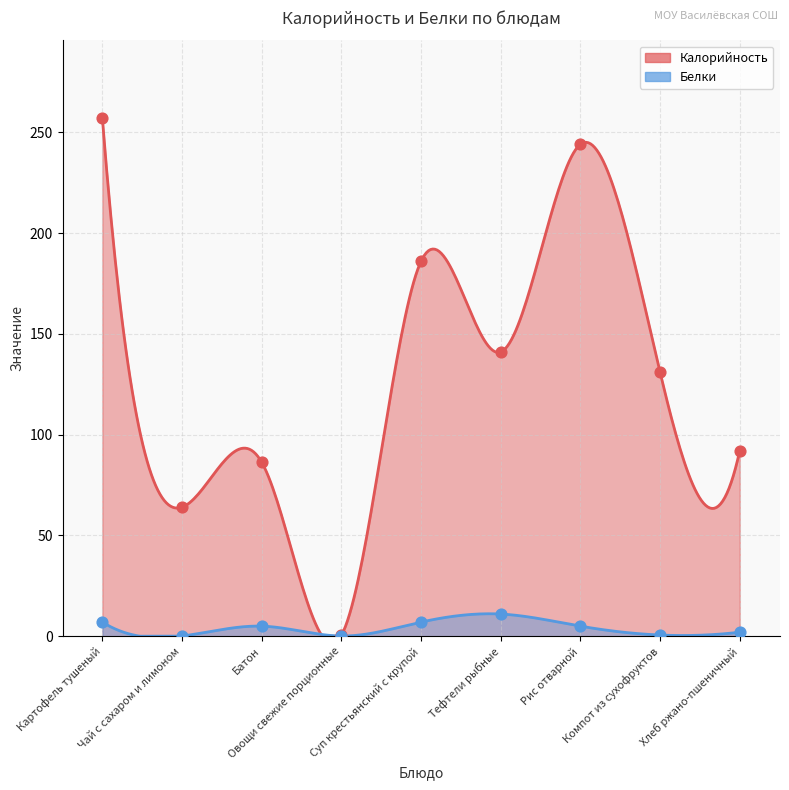

Which series reaches the maximum Y coordinate?

Калорийность